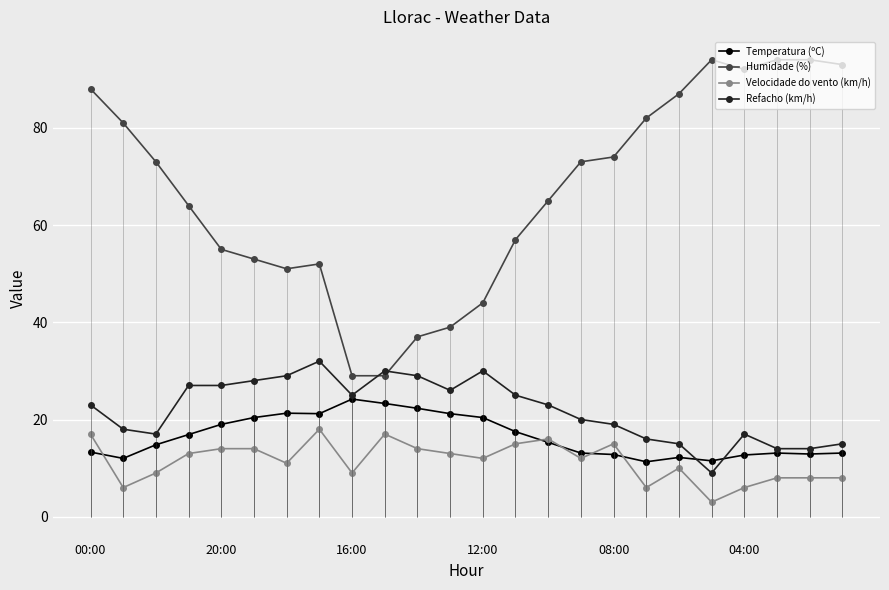

What is the difference between the Refacho (km/h) values at 10 and 15?

9.0